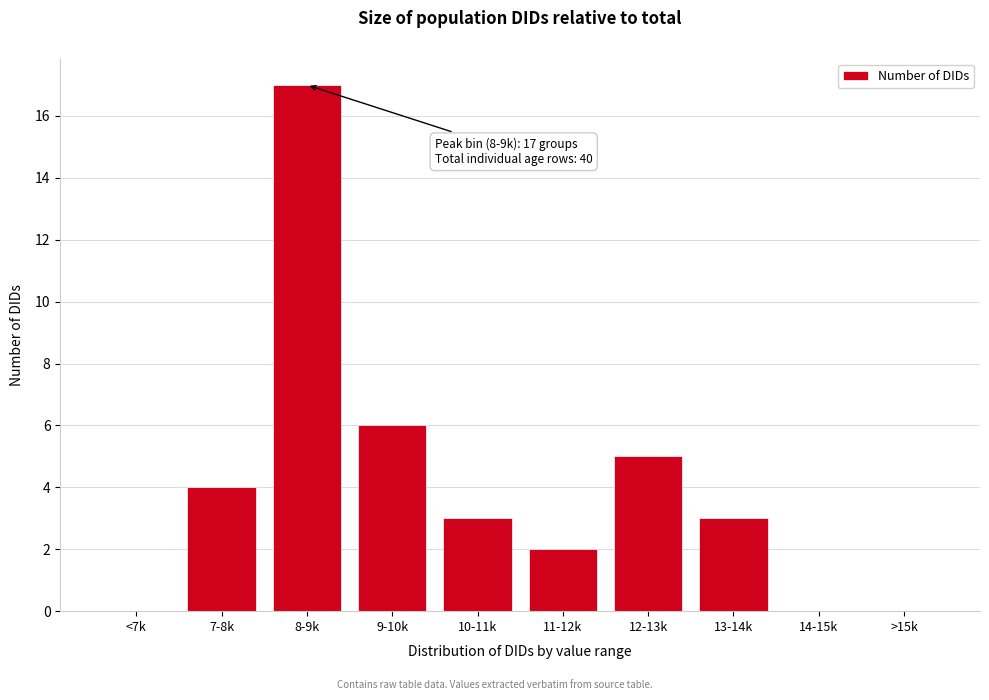

Reading right to left, transcribe all the data shown in this chart.

>15k=0	14-15k=0	13-14k=3	12-13k=5	11-12k=2	10-11k=3	9-10k=6	8-9k=17	7-8k=4	<7k=0